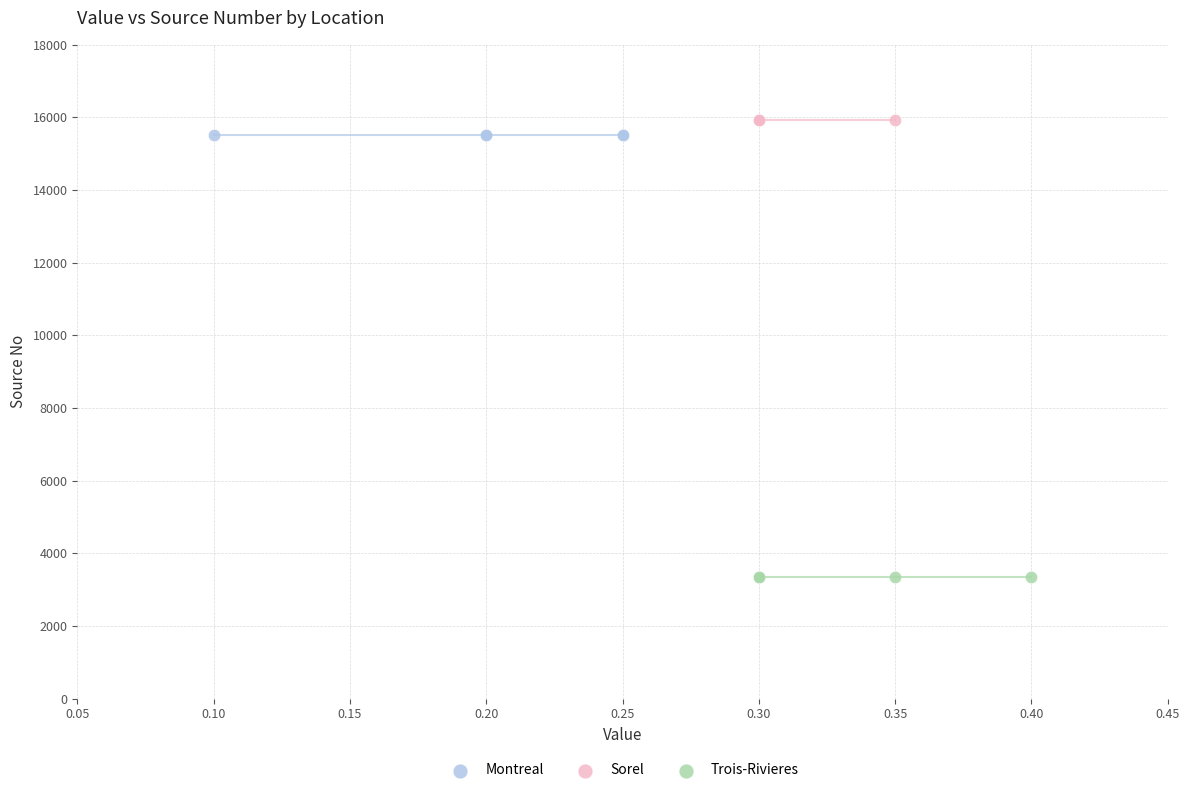

Which series reaches the minimum Y coordinate?

Trois-Rivieres